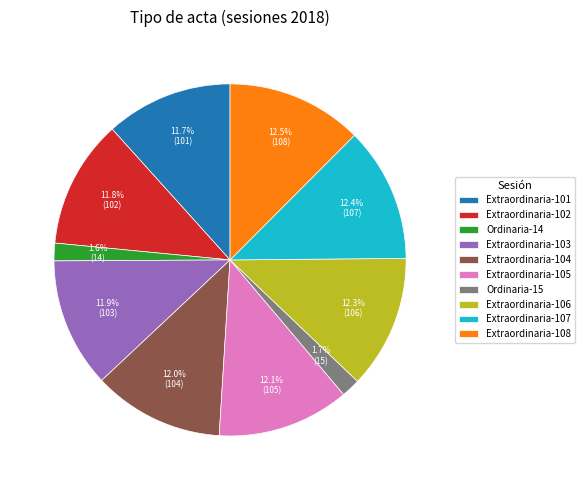

What is the ratio of the value at Extraordinaria-105 to the value at Extraordinaria-104?

1.0